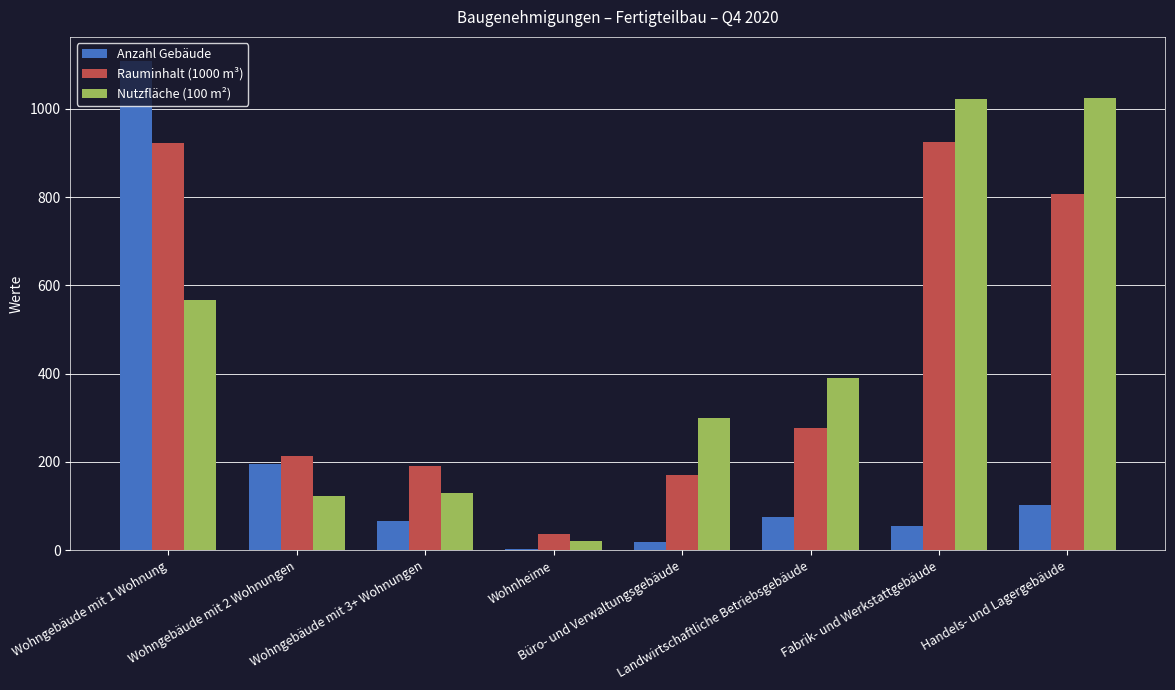

What are all the series names shown in the legend?

Anzahl Gebäude, Rauminhalt (1000 m³), Nutzfläche (100 m²)